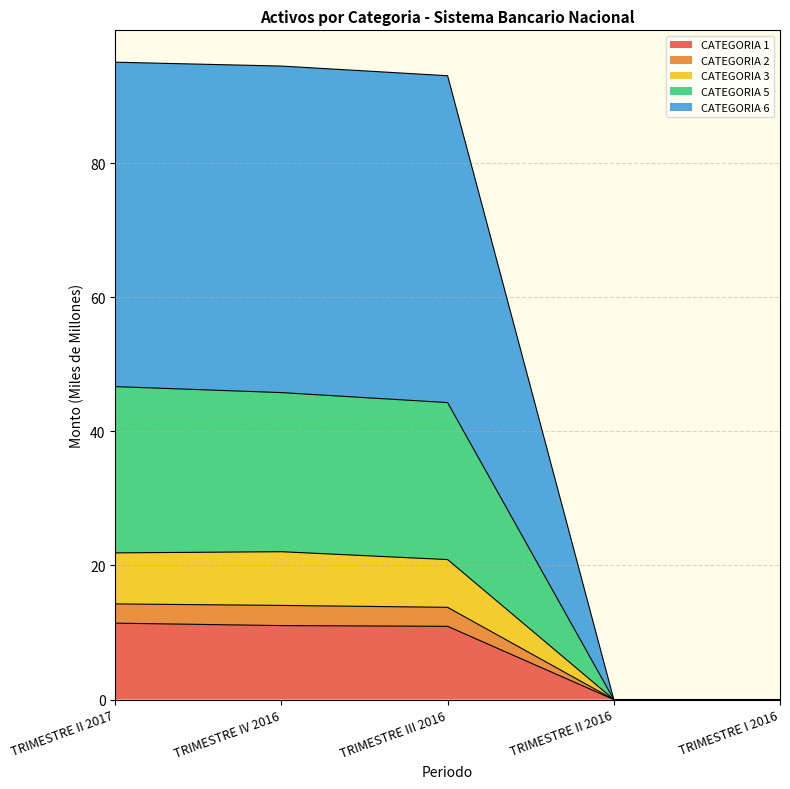

Does the chart display data point markers on the line(s)?

No